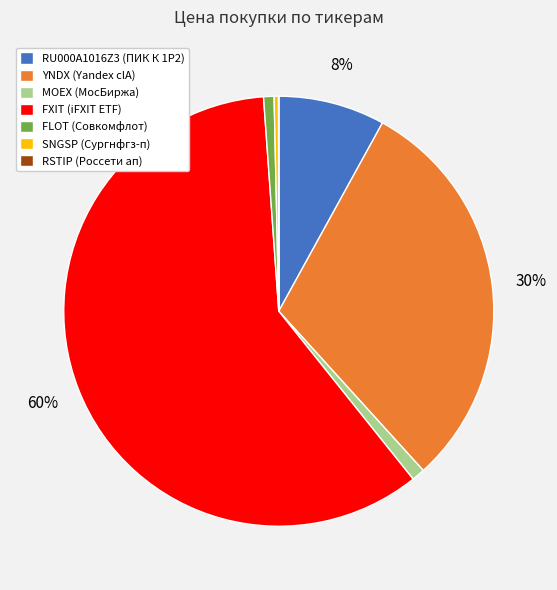

Combined, do FLOT (Совкомфлот) and SNGSP (Сургнфгз-п) account for over 50%?

No